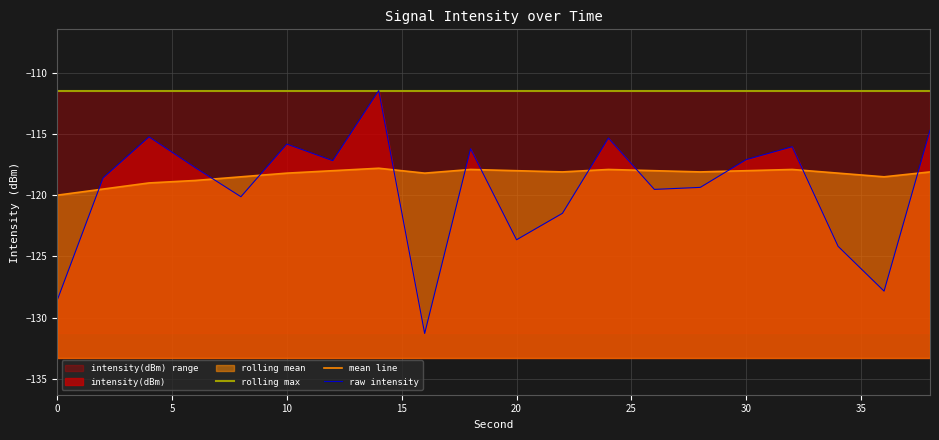

What is the label of the 7th point from the left?

30